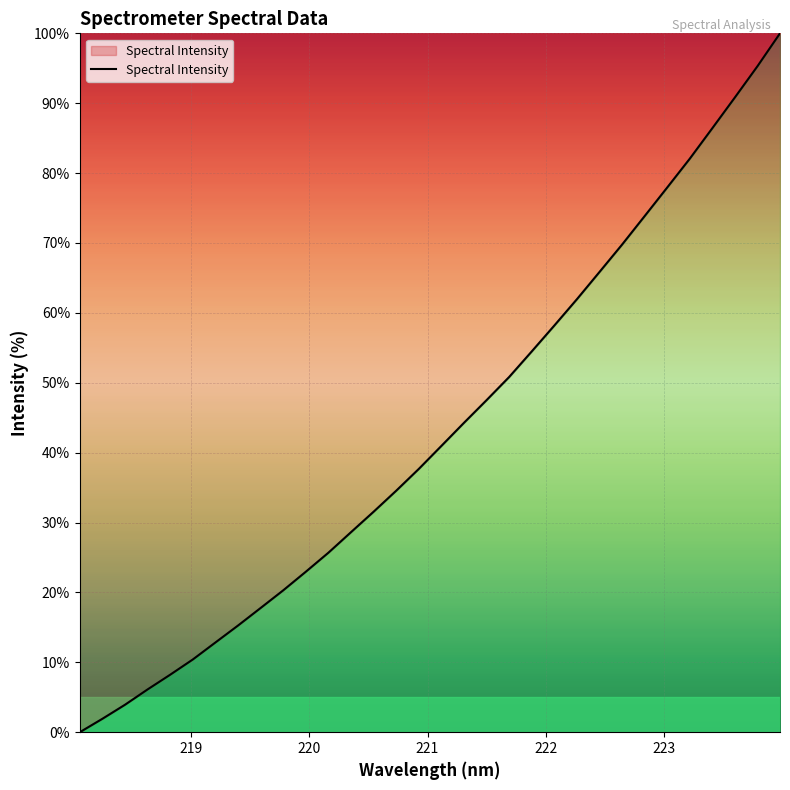

What is the maximum value shown in the chart?

100.0